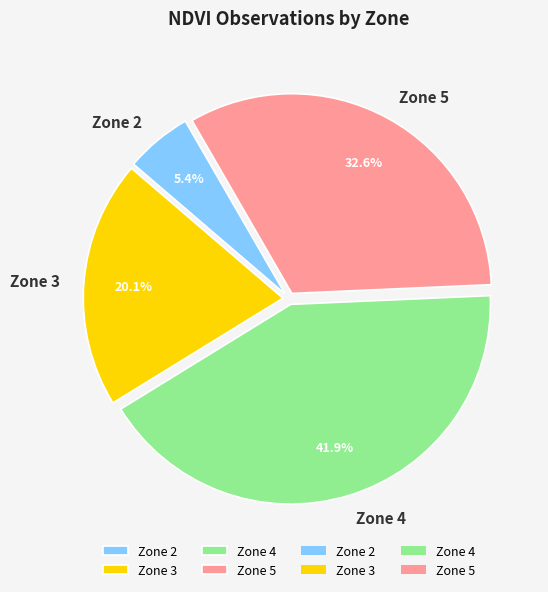

Between Zone 4 and Zone 3, which is larger?

Zone 4